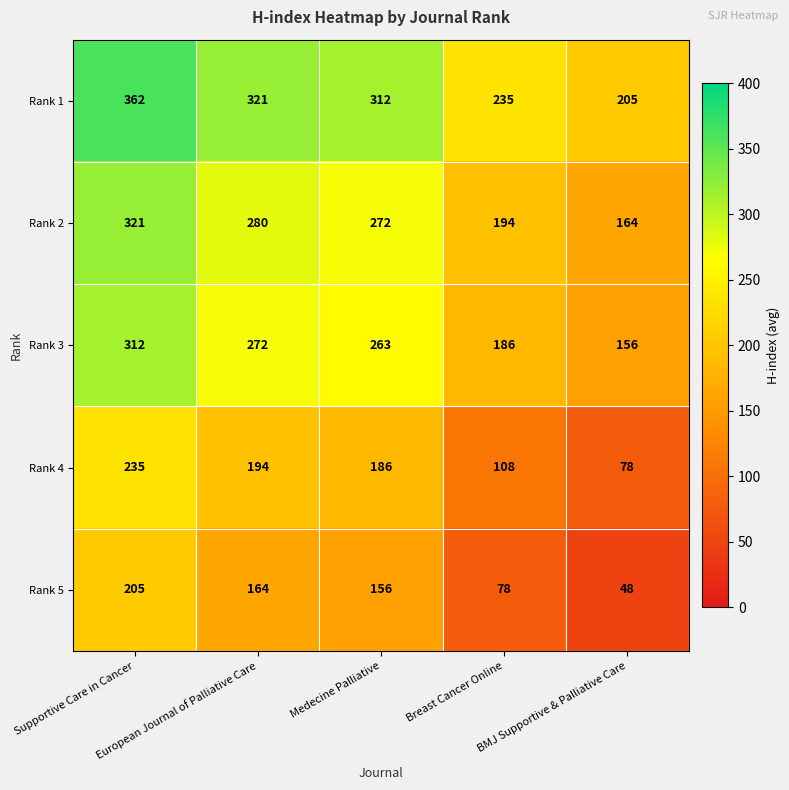

Rank the series at Medecine Palliative from highest to lowest value.

Rank 1, Rank 2, Rank 3, Rank 4, Rank 5